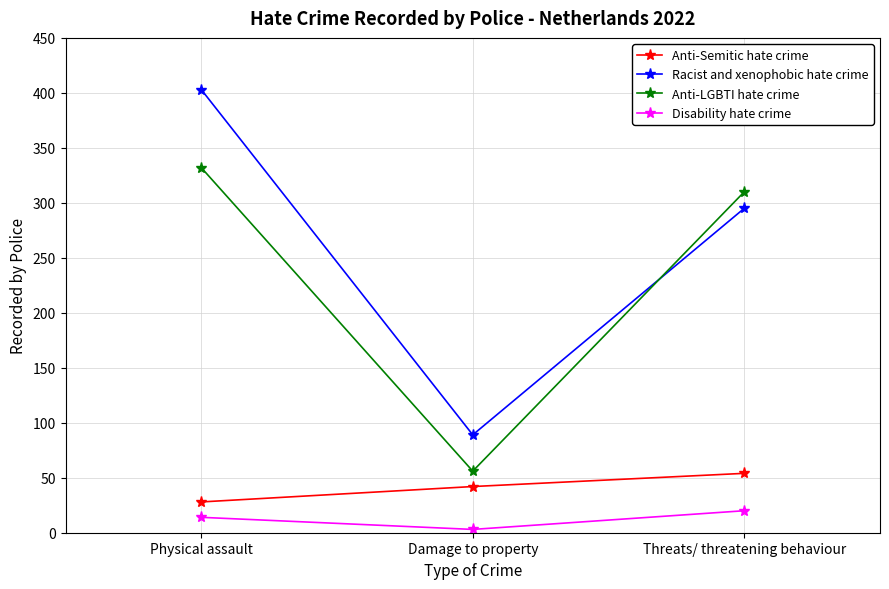

Where does the Racist and xenophobic hate crime series first go above 295?

Physical assault